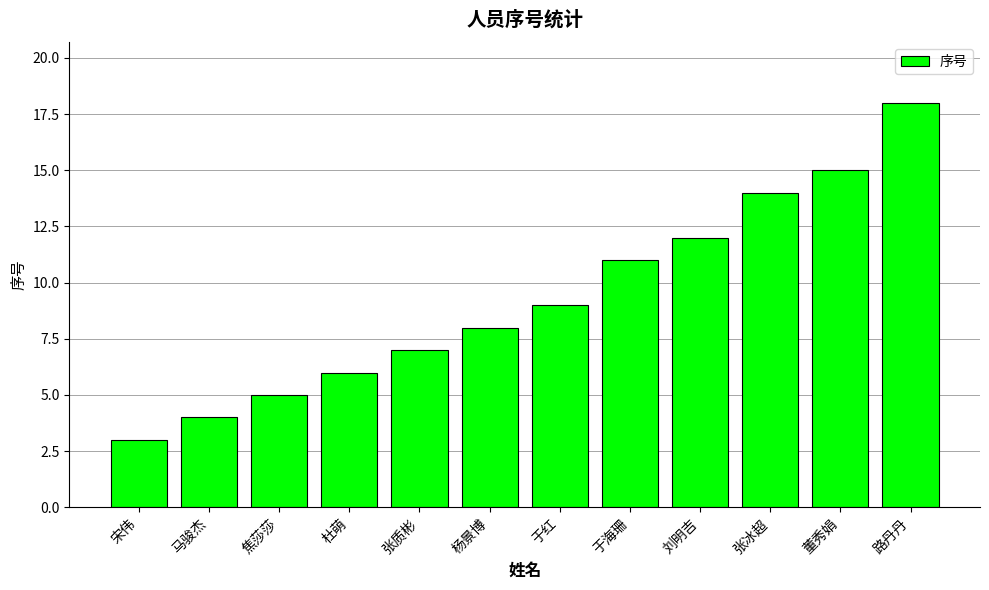

What is the difference between the values at 张质彬 and 于红?

2